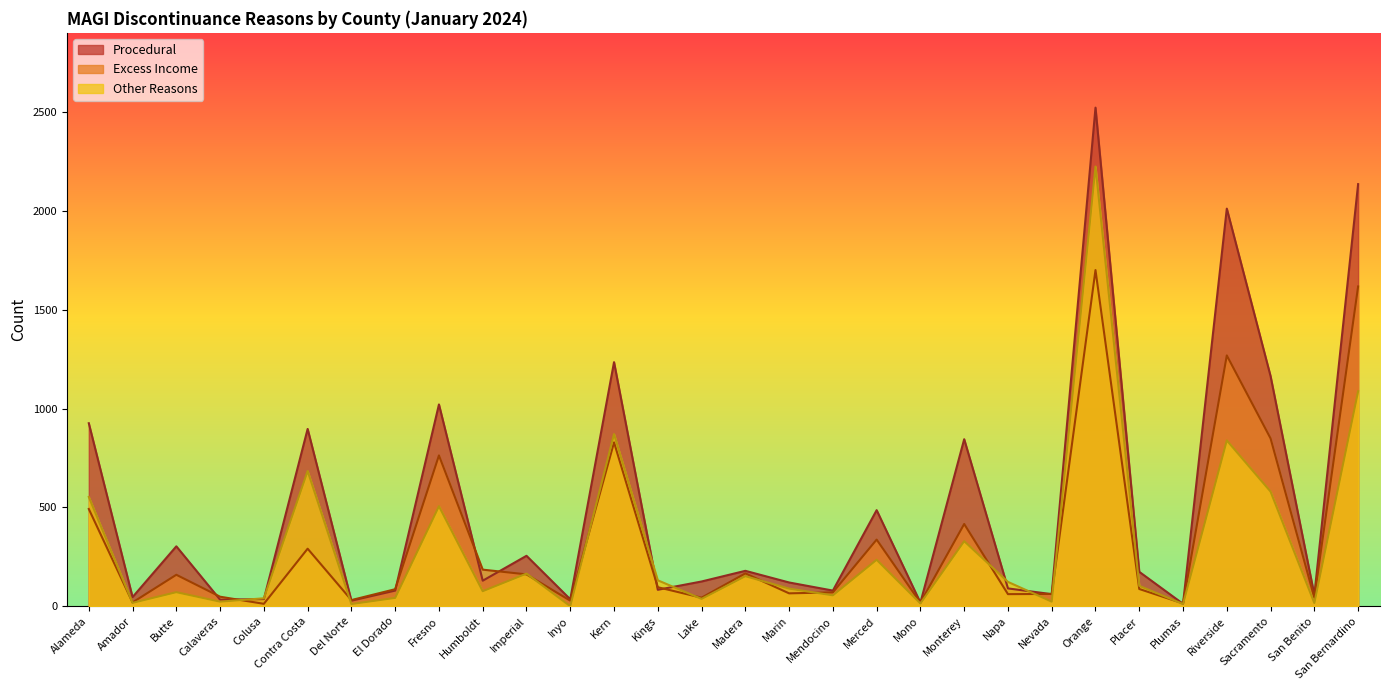

What is the approximate value of Excess Income at San Benito, to the nearest 50?

50